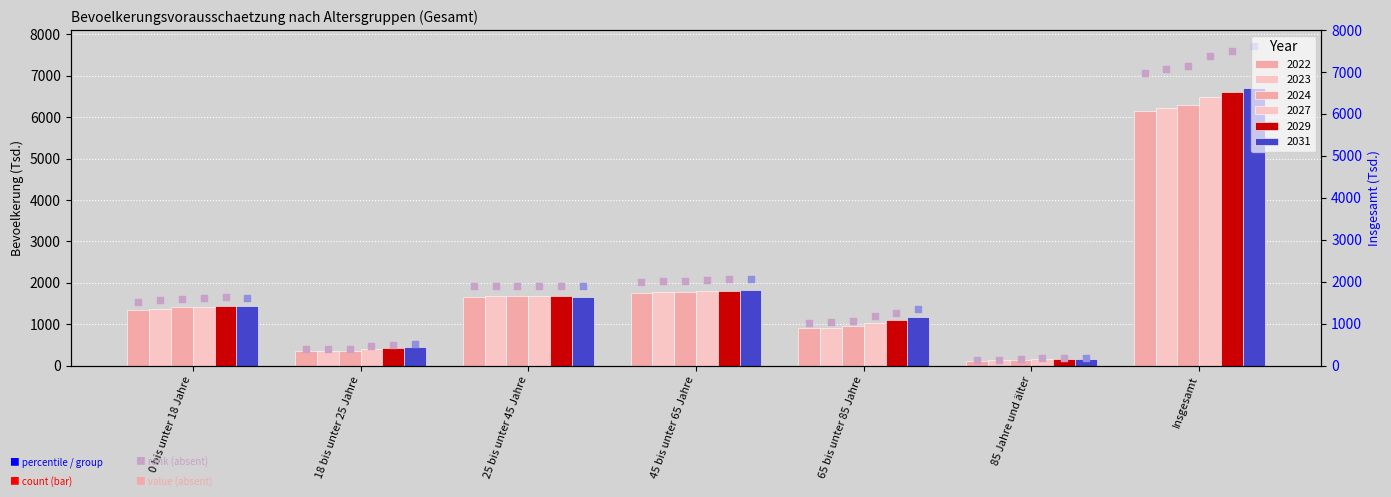

What are all the series names shown in the legend?

2022, 2023, 2024, 2027, 2029, 2031